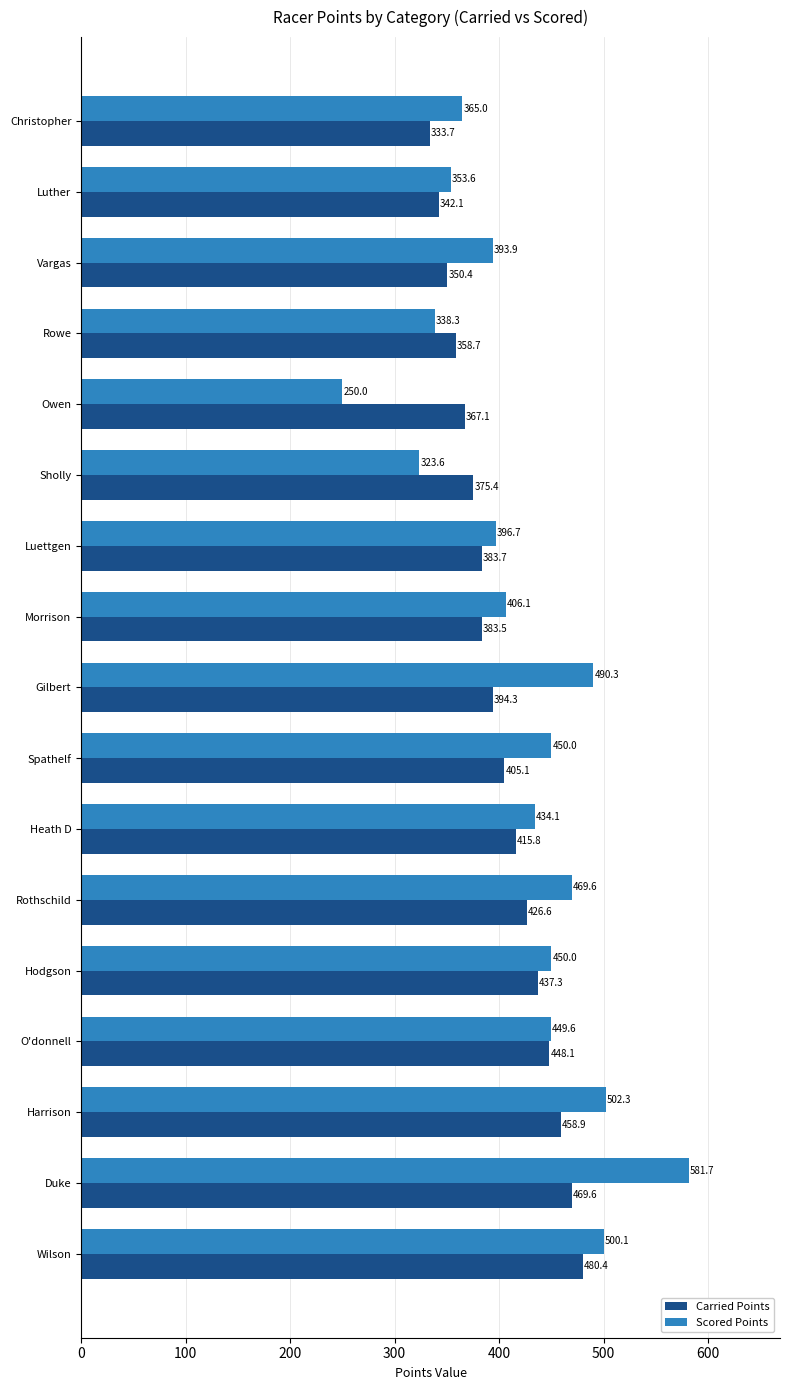

How many data points in Scored Points are above 434?

9